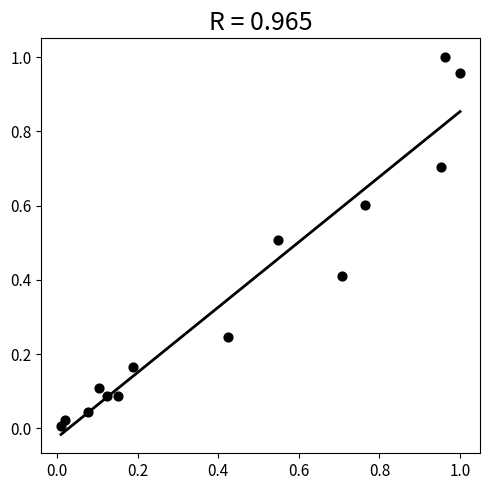

How many data points are displayed?

14